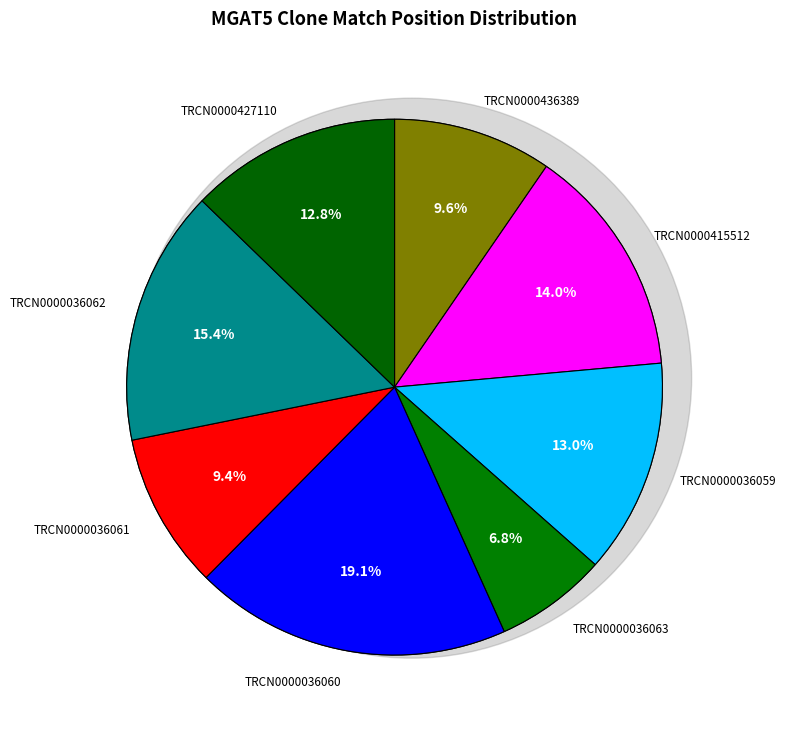

Does TRCN0000036059 represent more than half of the total?

No